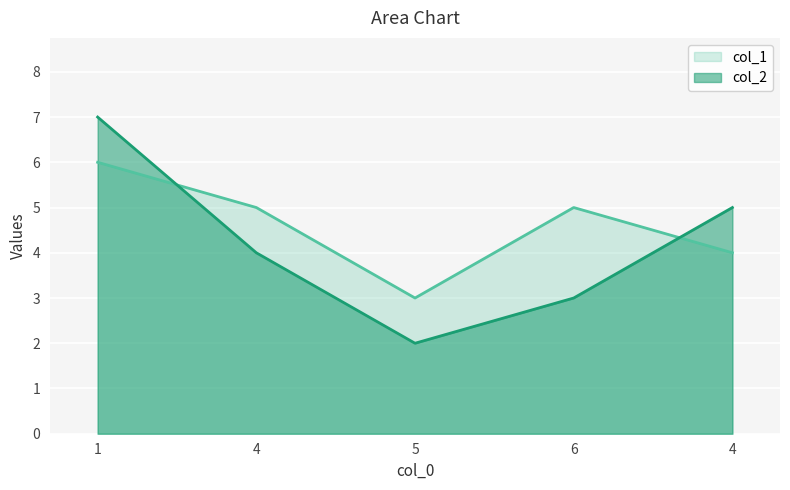

Reading left to right, transcribe all the data shown in this chart.

col_2: 7	4	2	3	5
col_1: 6	5	3	5	4